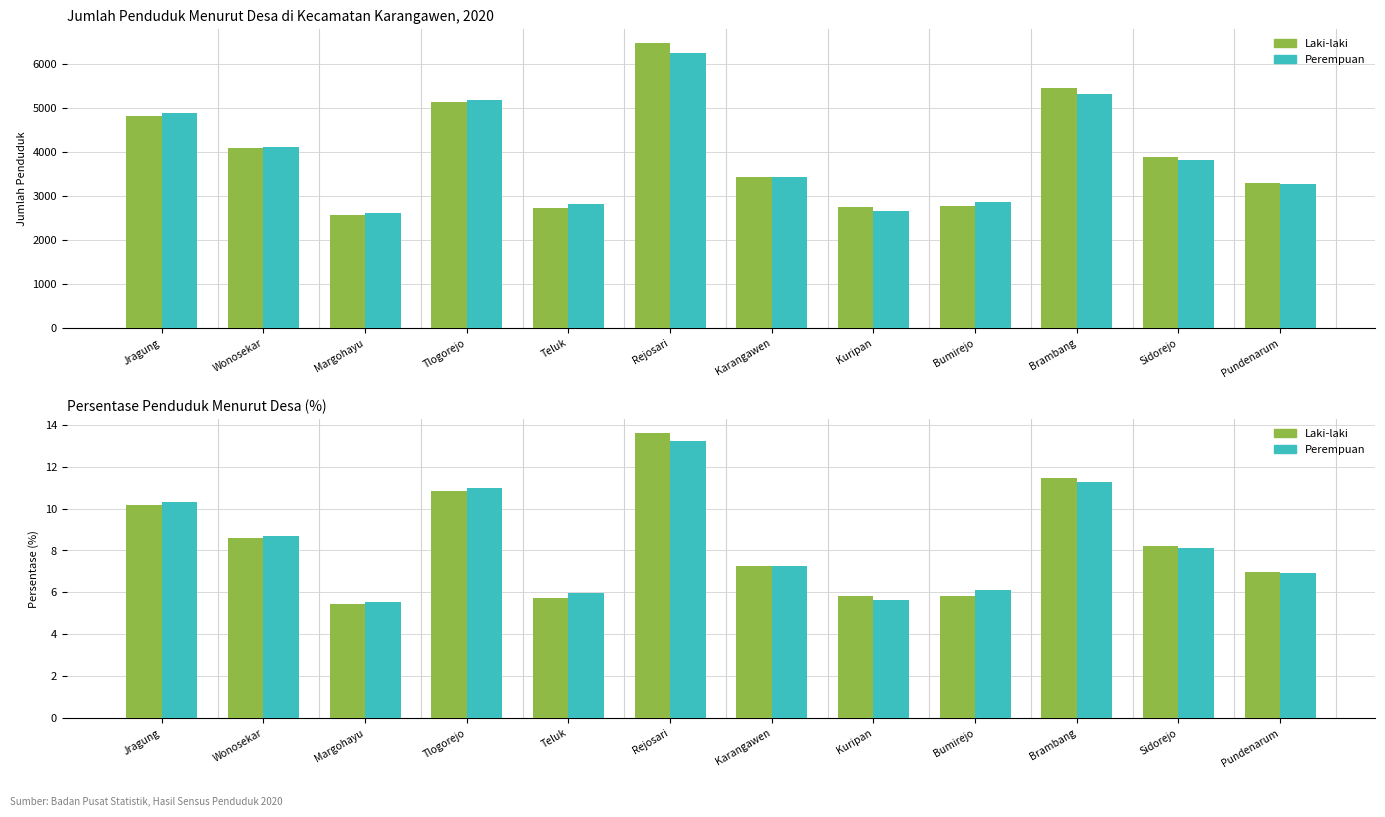

What position from the left is Margohayu?

3